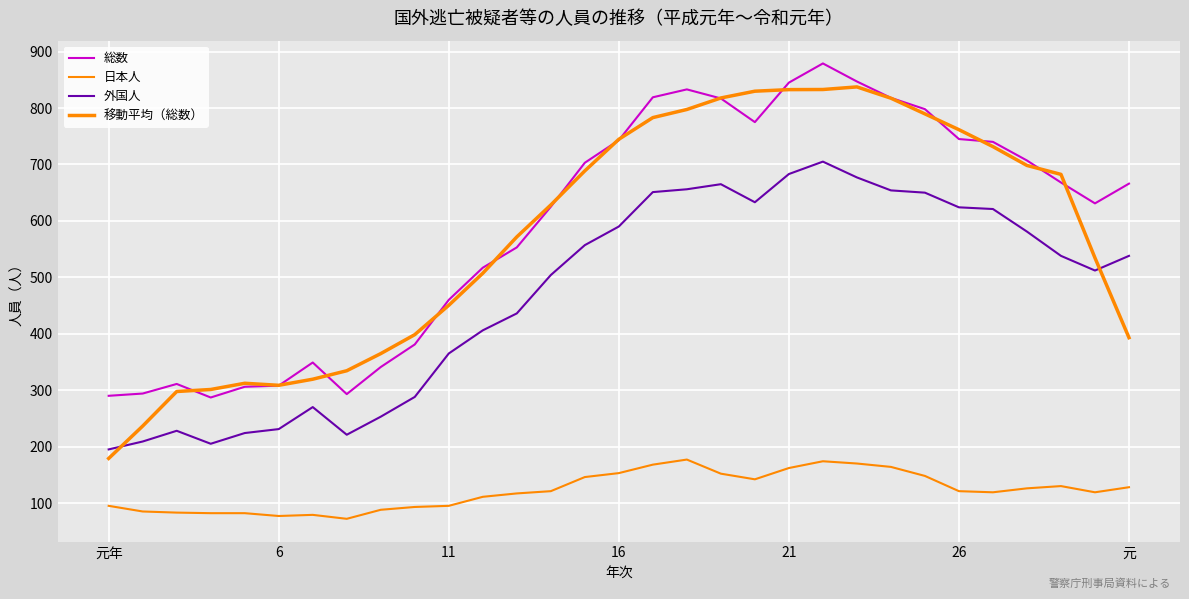

Which series ends up on top after the final intersection of 移動平均（総数） and 外国人?

外国人